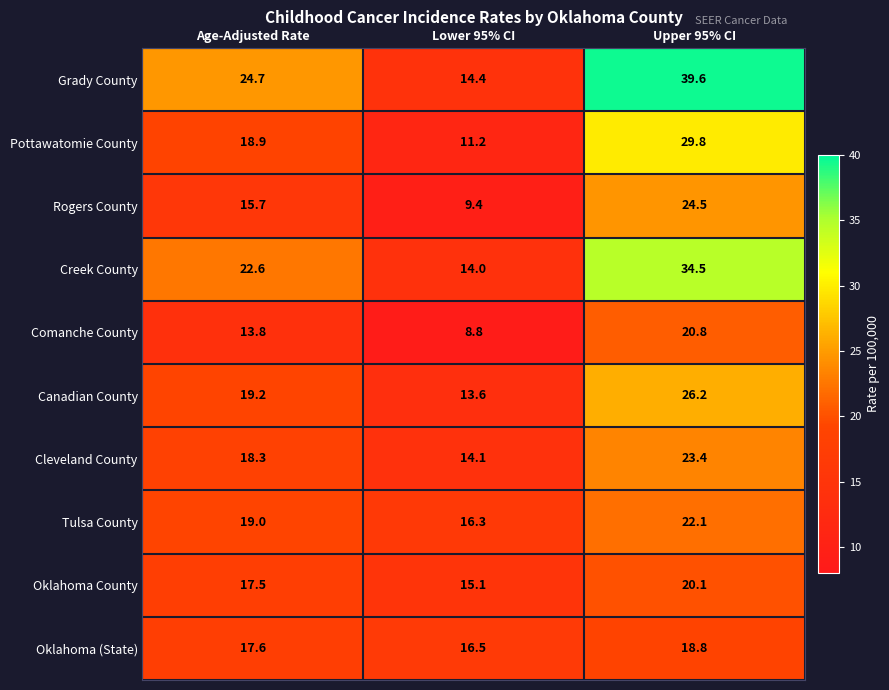

Where is Canadian County nearest to the value 19?

Age-Adjusted Rate